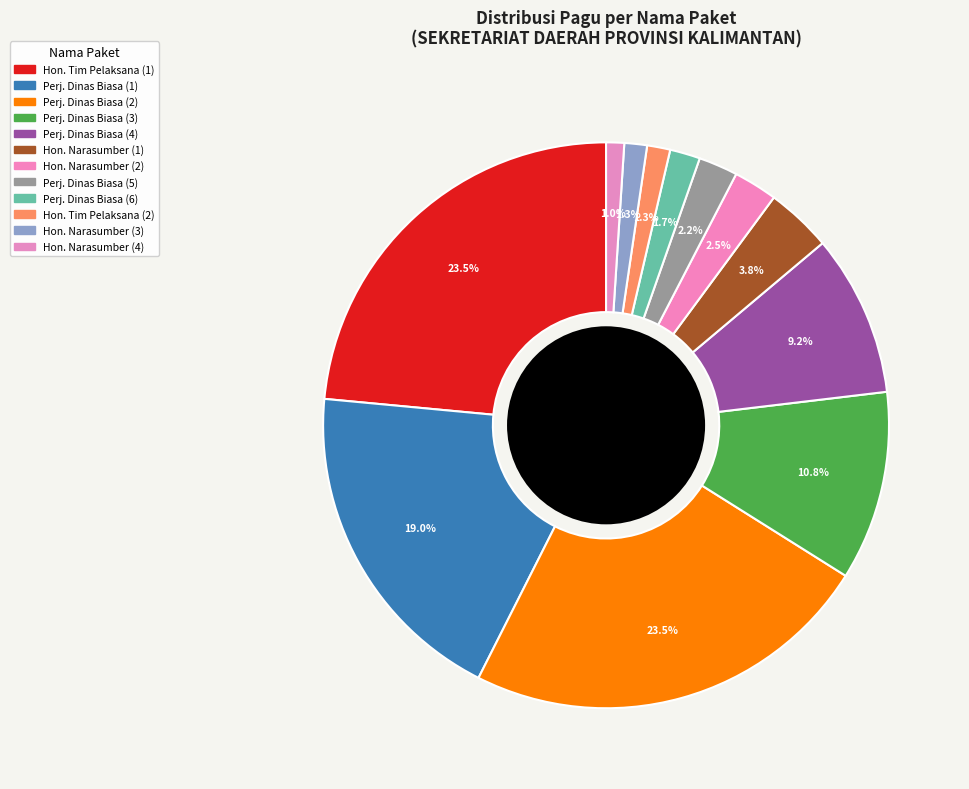

How many segments does this pie chart have?

12